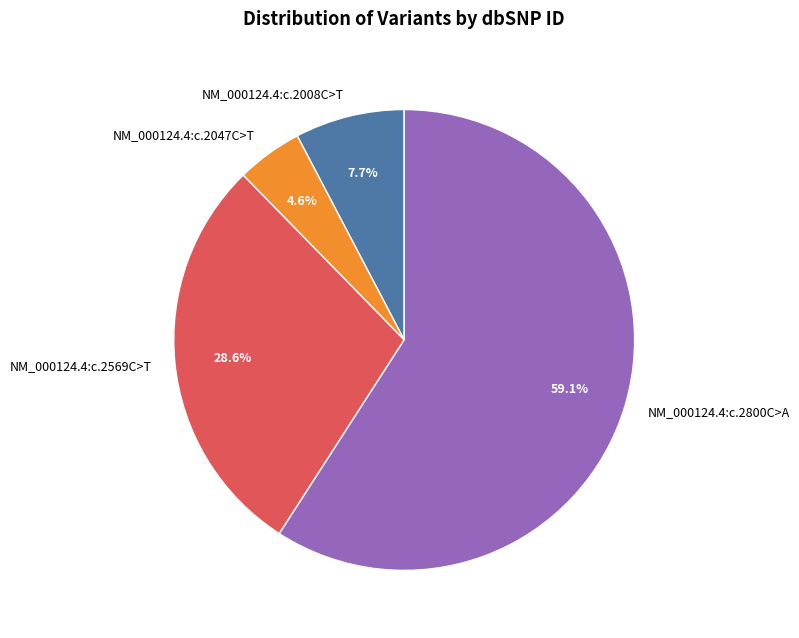

Does NM_000124.4:c.2800C>A account for over 50% of the chart?

Yes